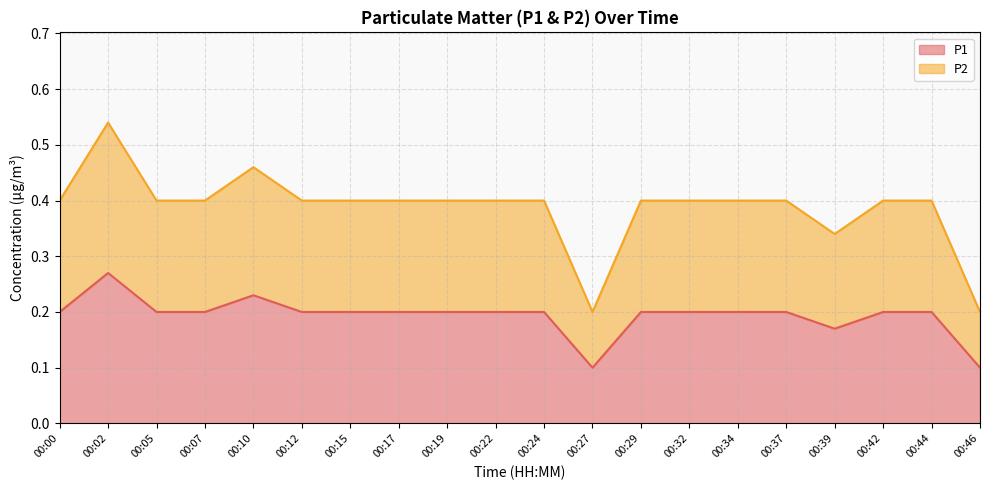

What is the difference between the maximum and second lowest values in the P2 series?

0.3